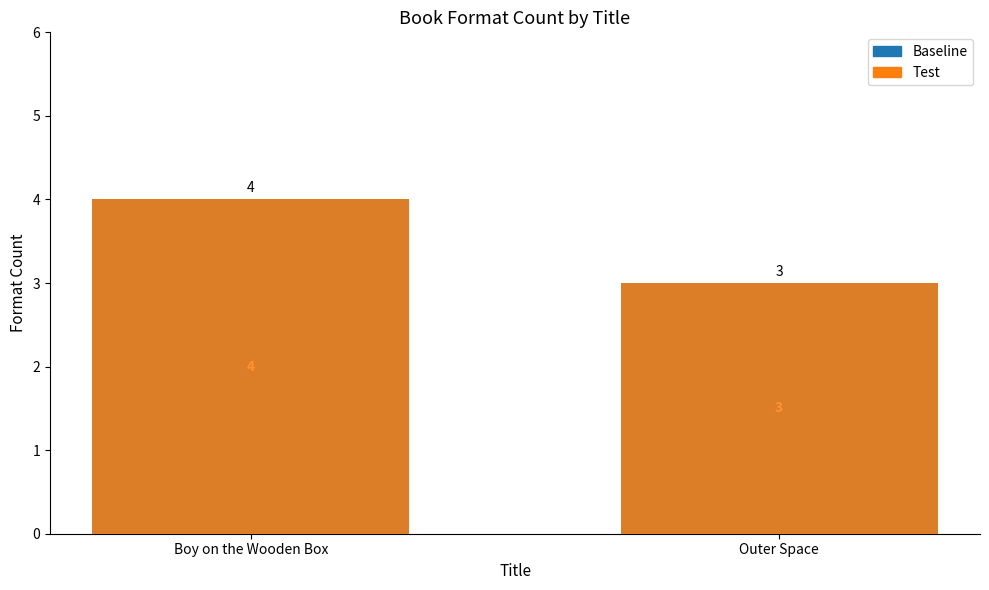

What is the value of the Test bar at the 1st from the left?

4